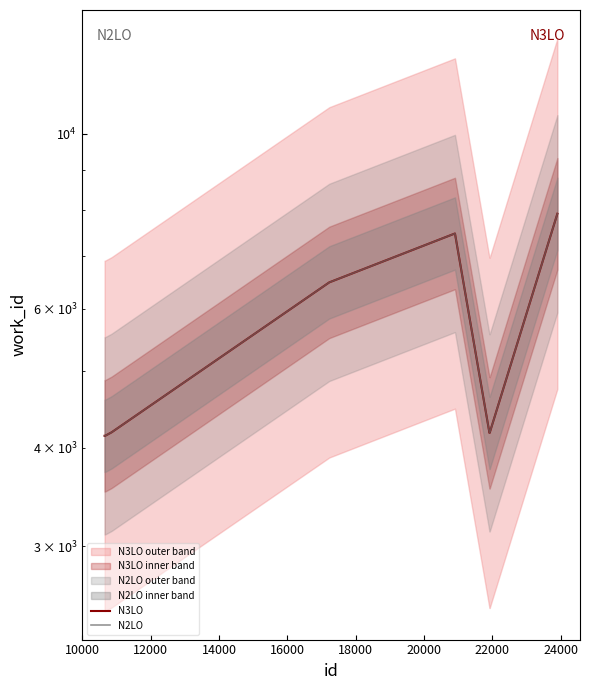

What is the highest value of the N2LO series?

7913